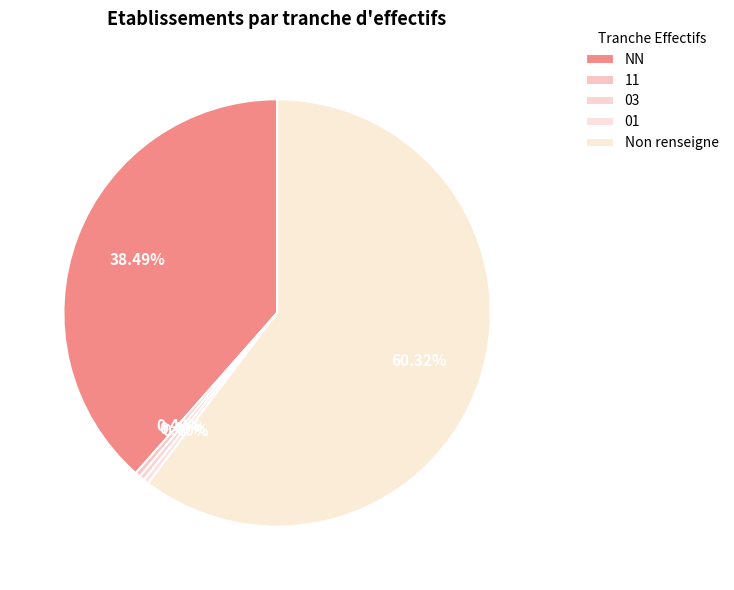

True or false: NN accounts for 38% of the total.

True